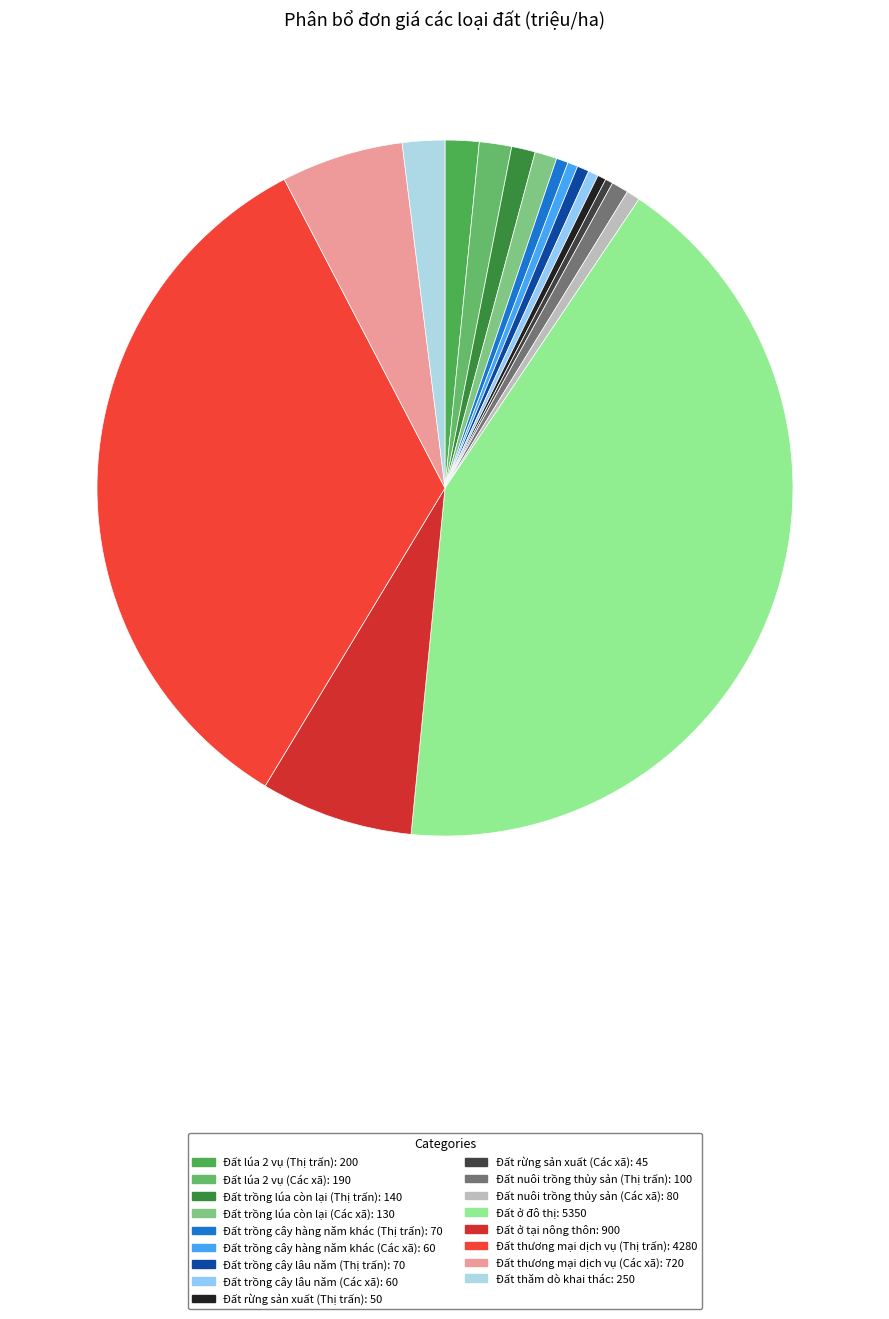

How many segments does this pie chart have?

17